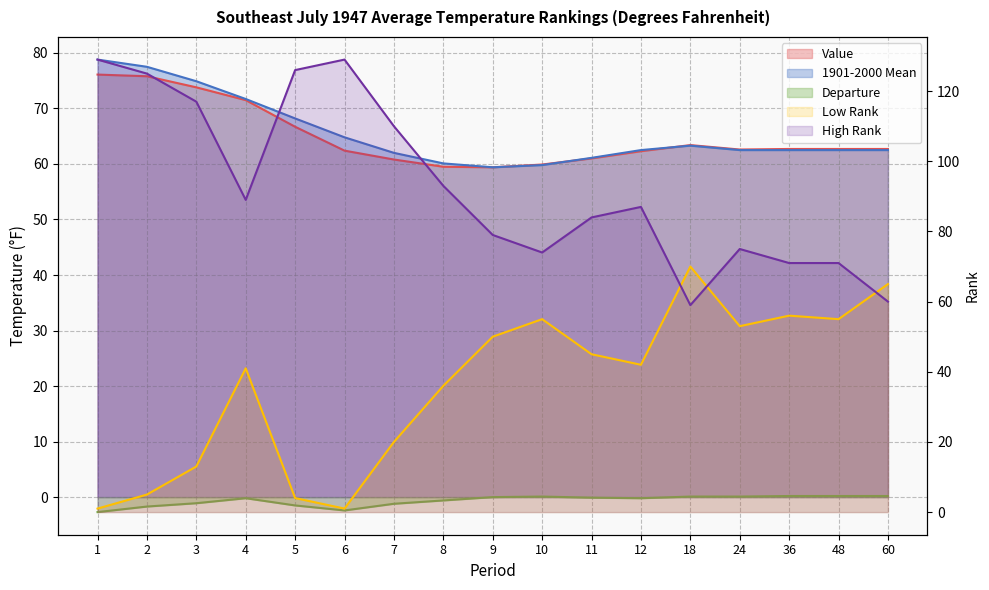

What are all the series names shown in the legend?

Value, 1901-2000 Mean, Departure, Low Rank, High Rank